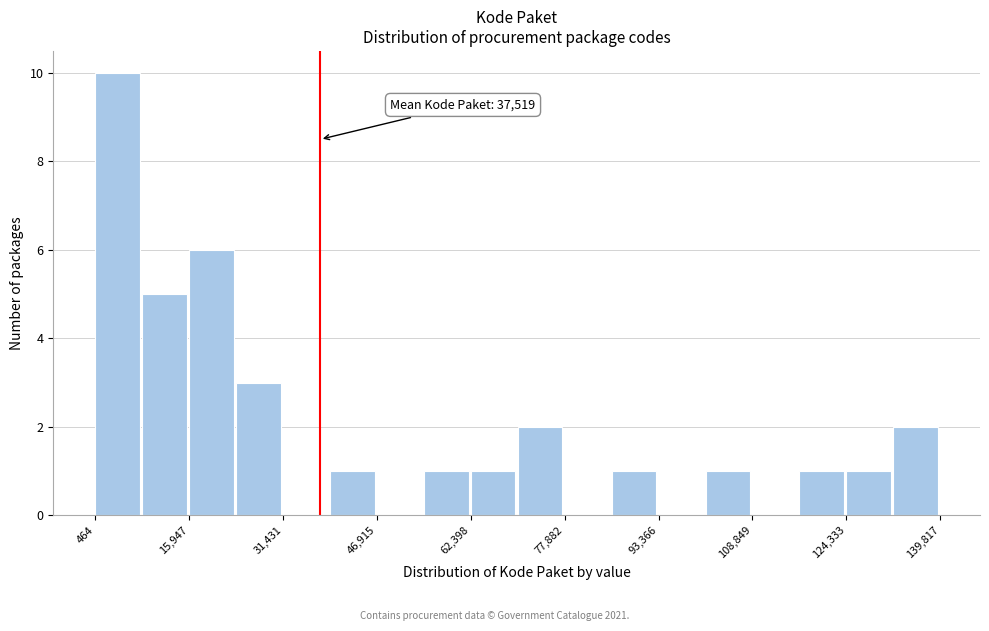

Read against the x-axis, roughly where is the centre of the tallest bar?

4000